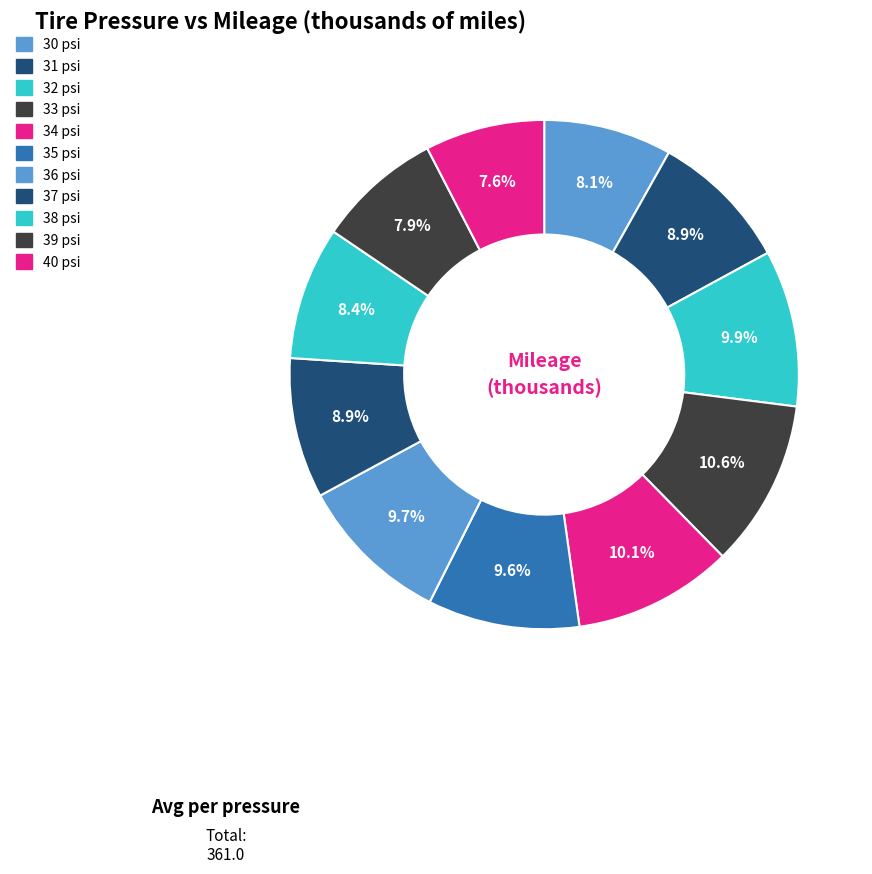

How many segments does this pie chart have?

11